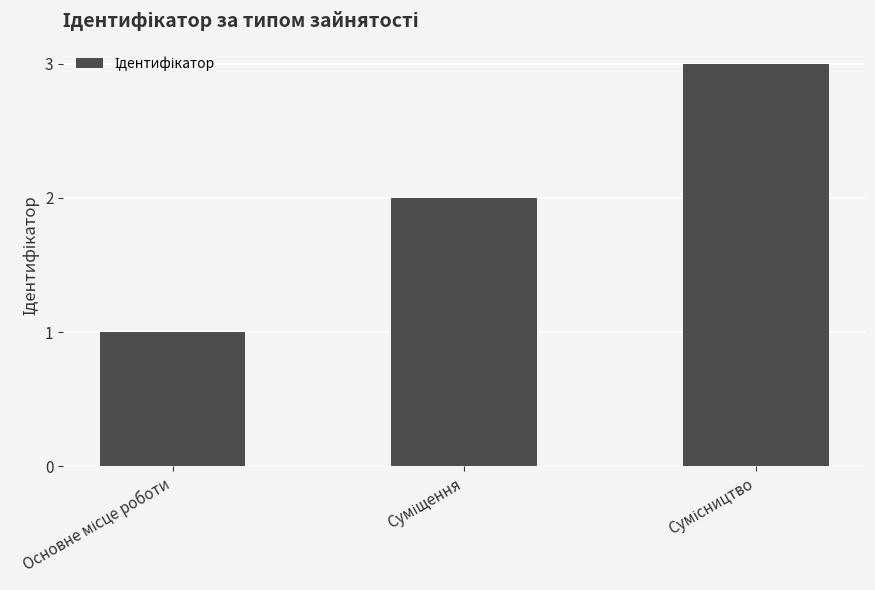

What is the sum of all values?

6